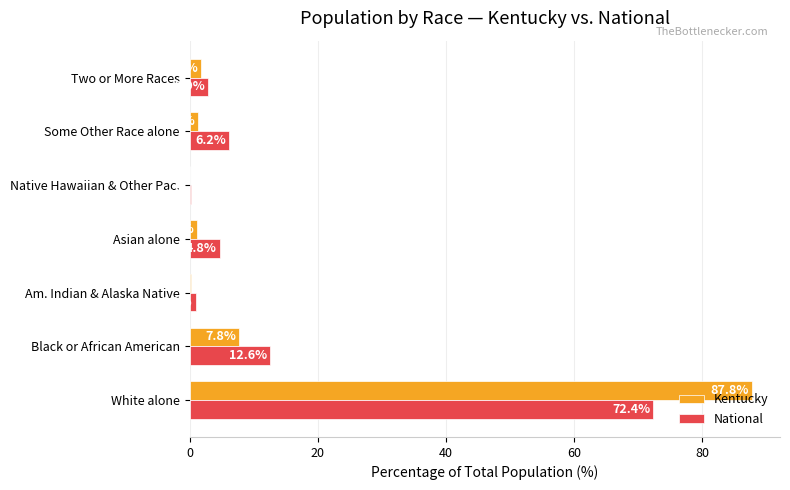

Count the number of data series in this chart.

2